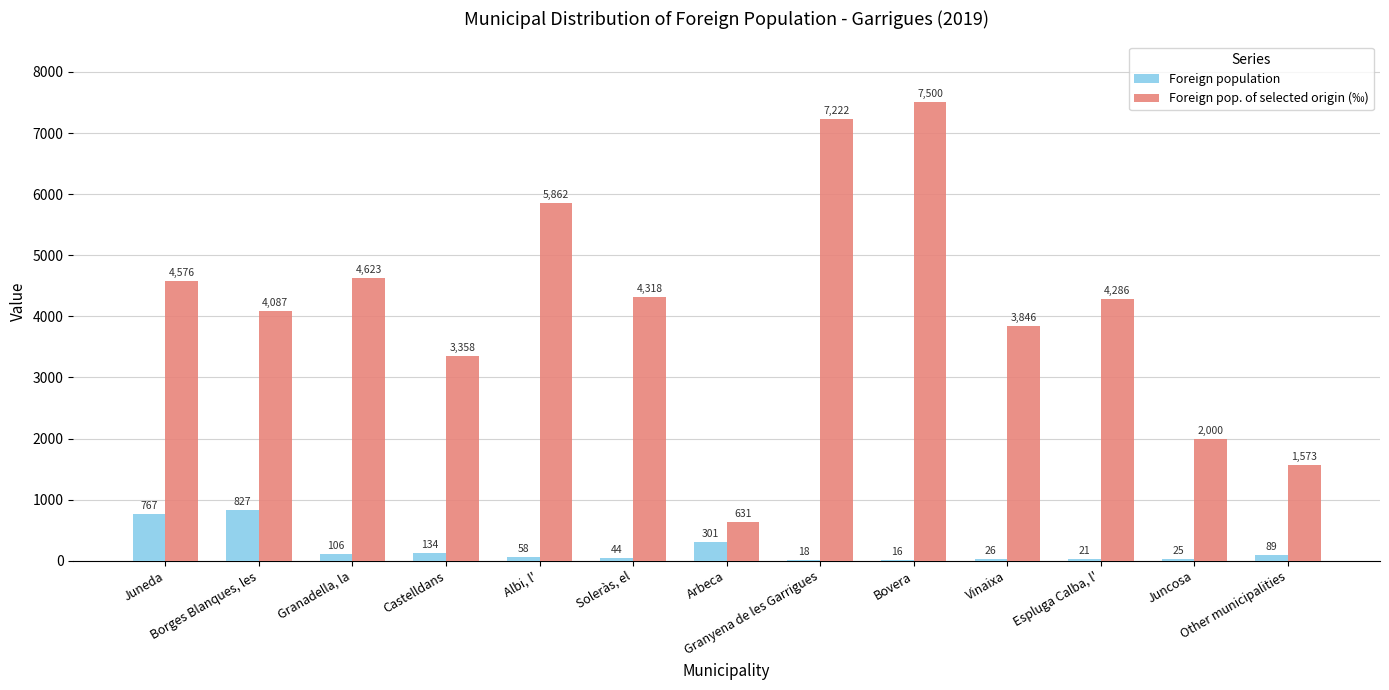

At which category is the sum across all series the highest?

Bovera